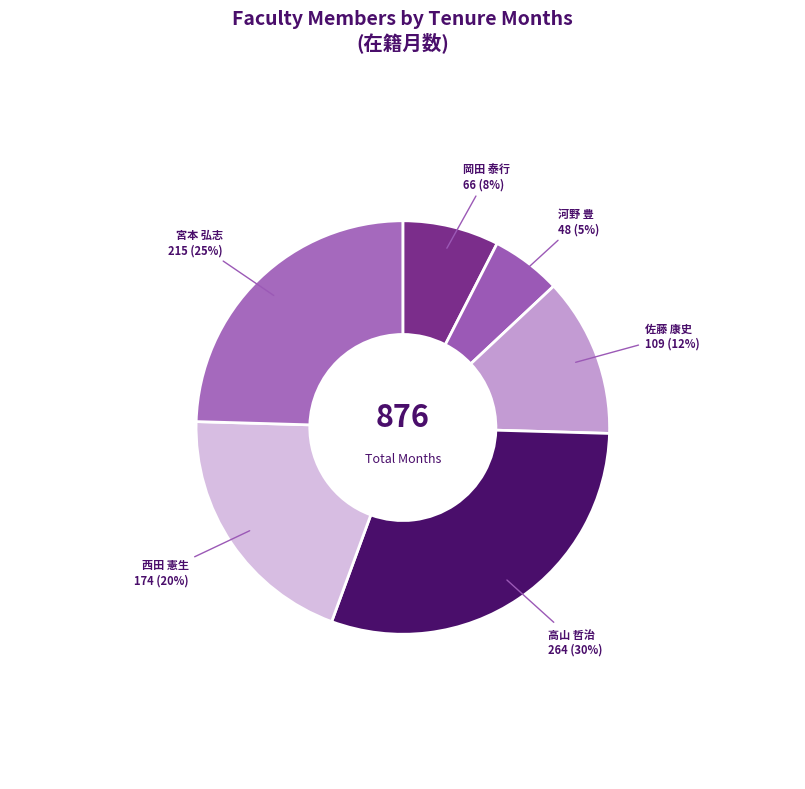

True or false: 岡田 泰行 accounts for 16% of the total.

False